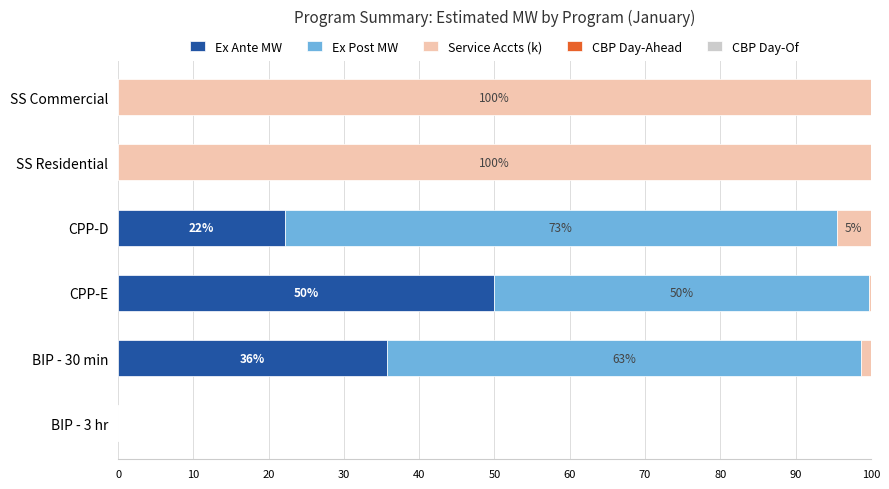

What is the total value across all series at CPP-E?

100.0